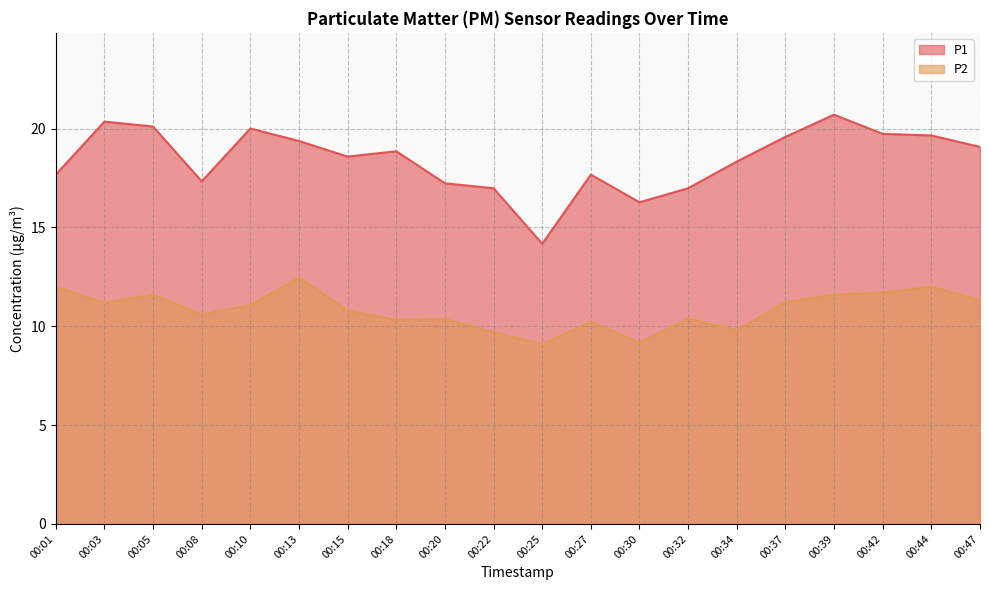

At how many categories does at least one series exceed 15?

19